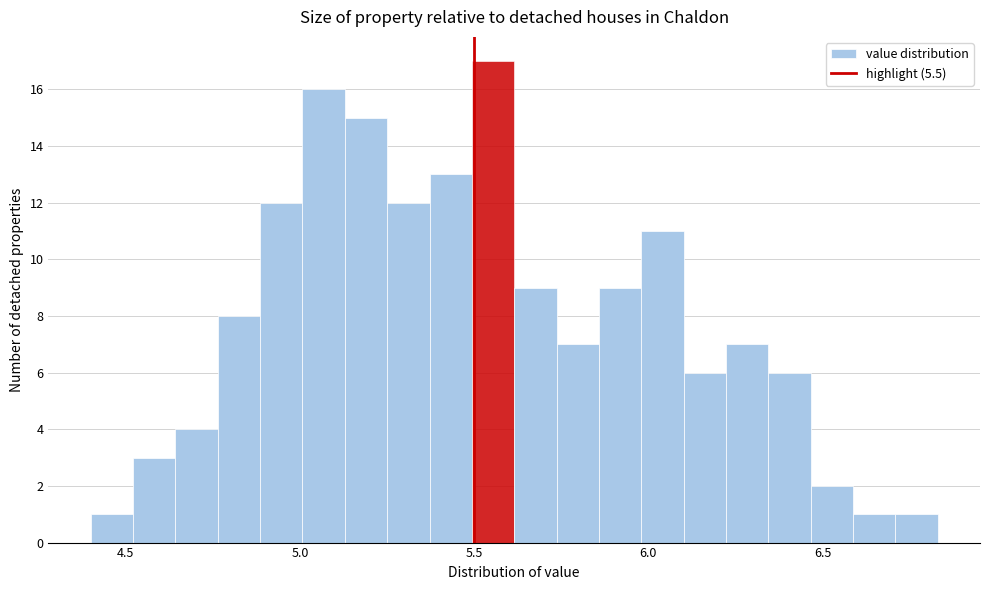

Around what value on the x-axis is the tallest bar? Give the approximate position of its centre, as read against the axis.

5.55